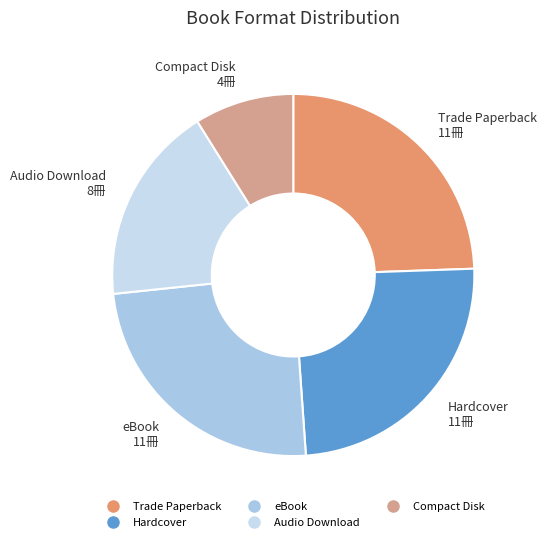

Do Audio Download and Hardcover together represent more than half of the pie?

No